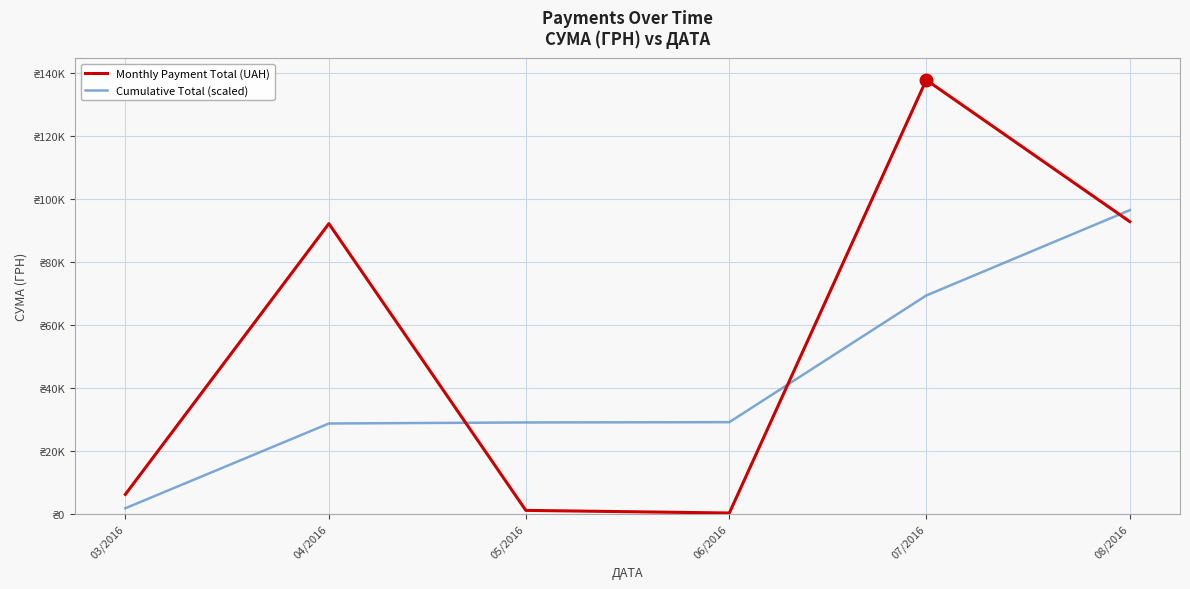

Is this an area chart (filled region under the line)?

No